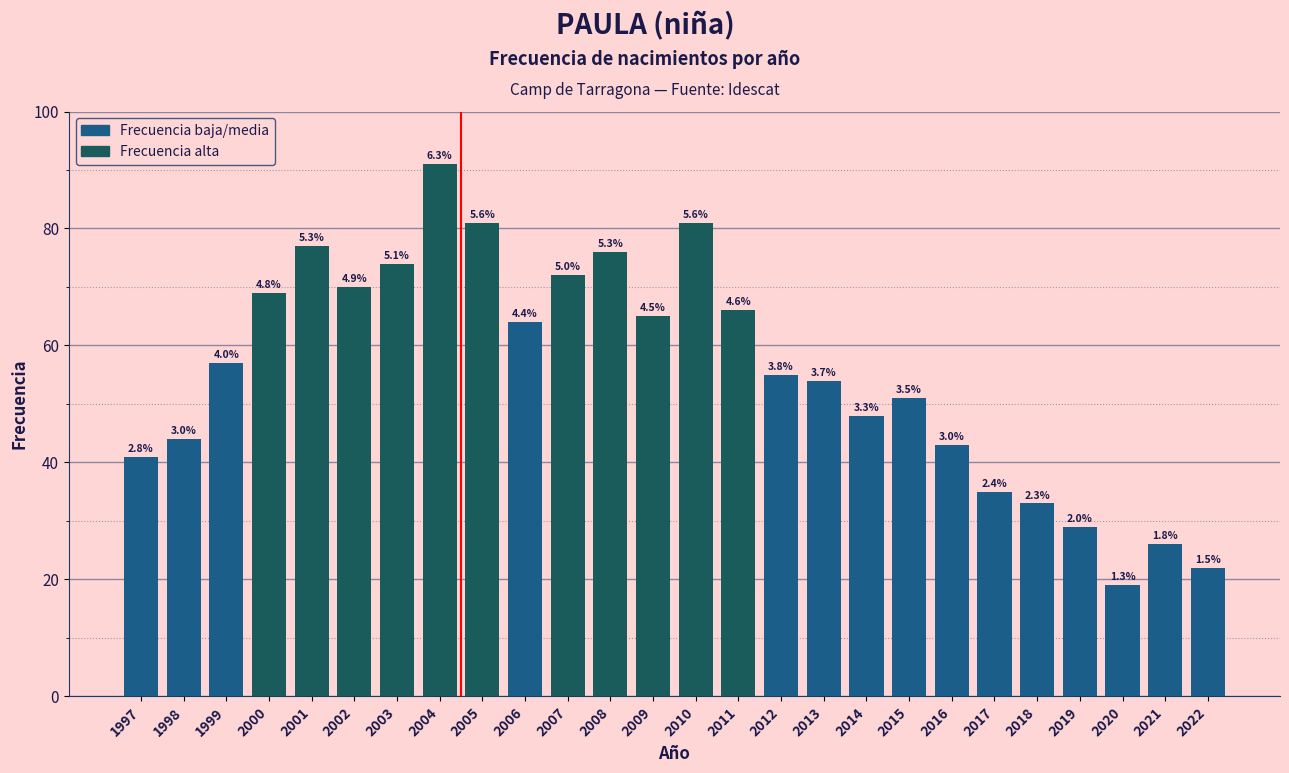

How many bars are there in total?

26